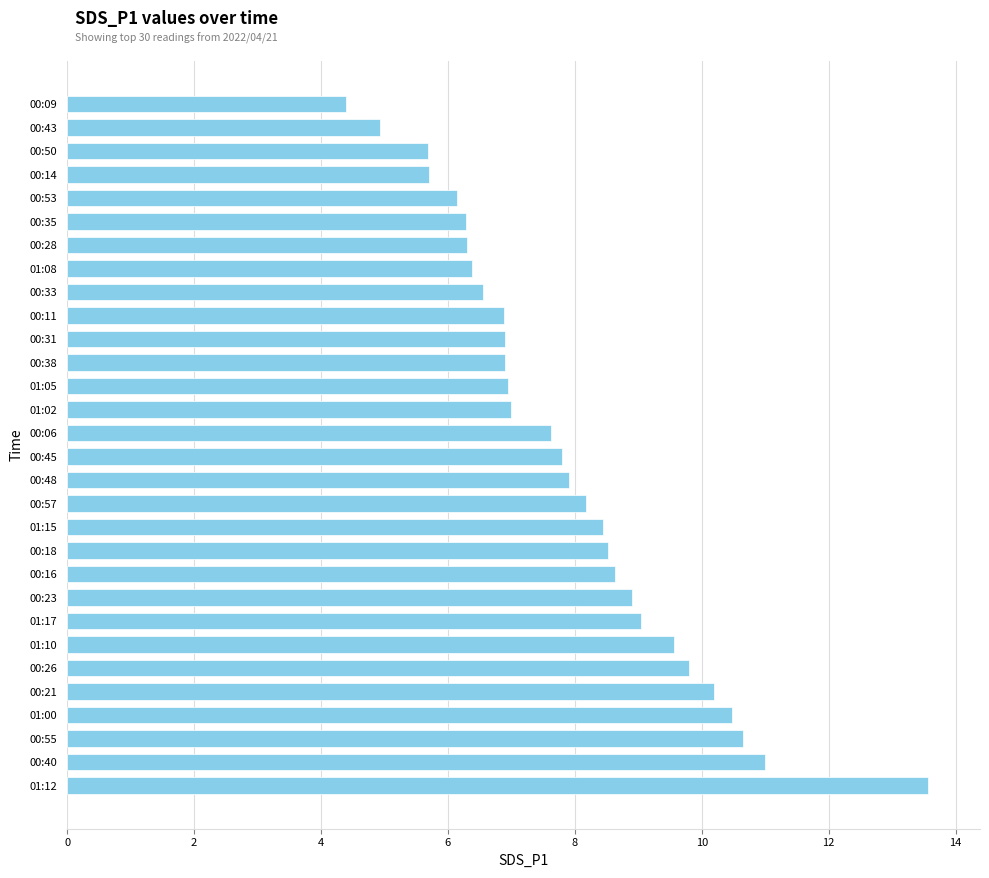

What is the difference between the maximum and minimum values?

9.2